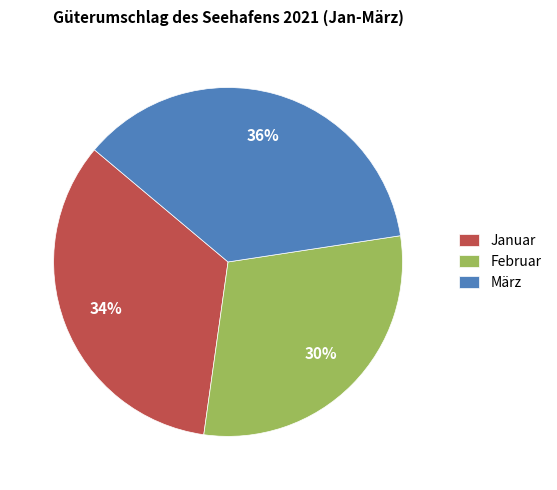

To the nearest percent, what is the combined percentage of Januar and Februar?

64%